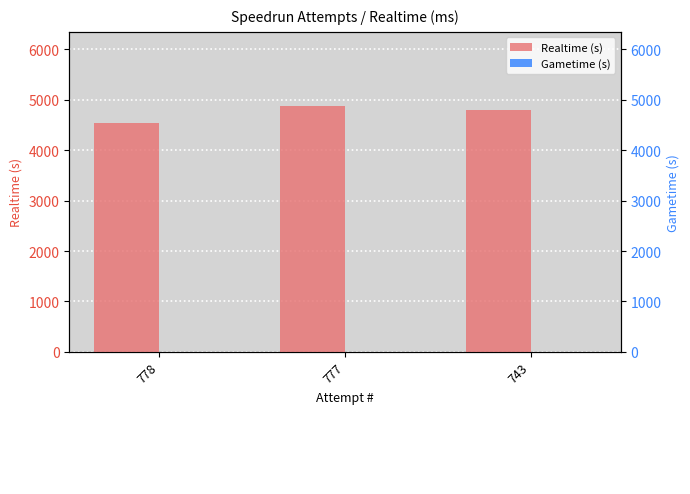

Which series changed the most between 778 and 743?

Realtime (s)